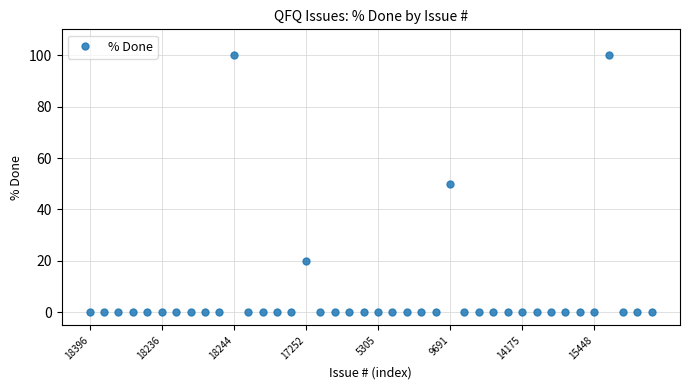

How many categories are shown in the chart?

40